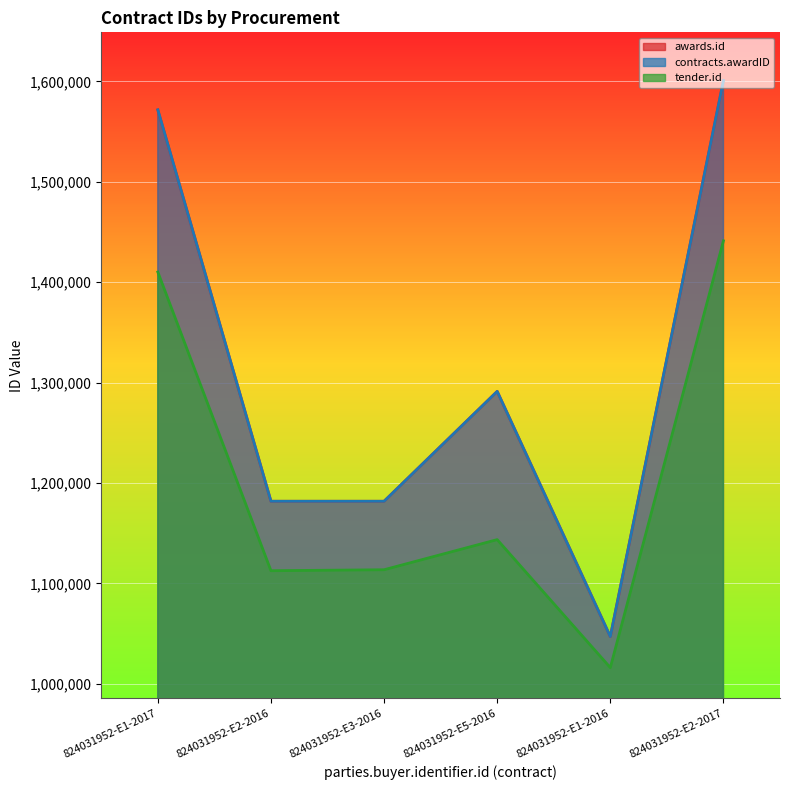

The tender.id series shows 225552 at 824031952-E1-2016. True or false?

False